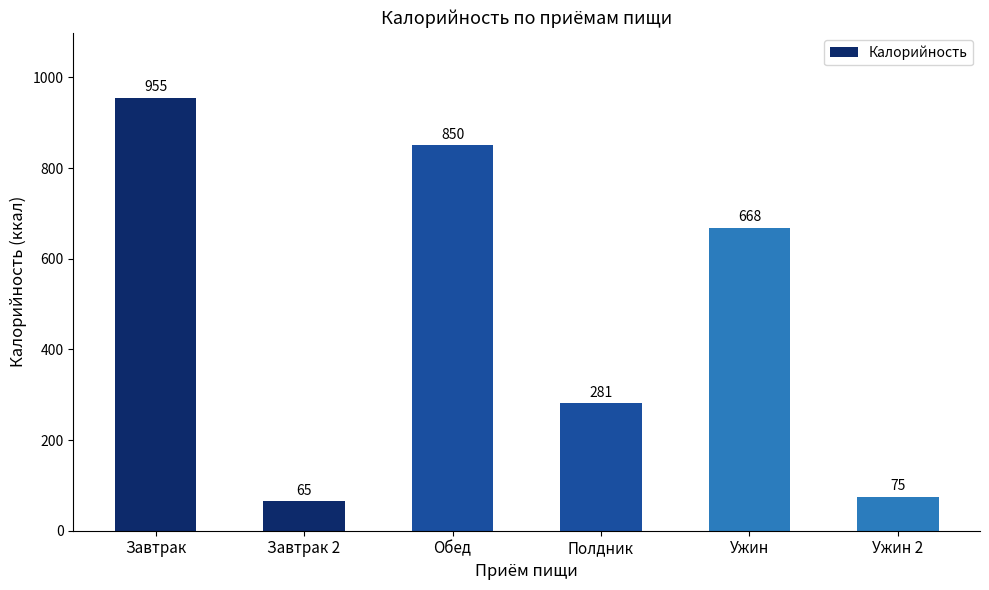

Reading left to right, what are all the values shown in this chart?

Завтрак=955	Завтрак 2=65	Обед=850	Полдник=281	Ужин=668	Ужин 2=75